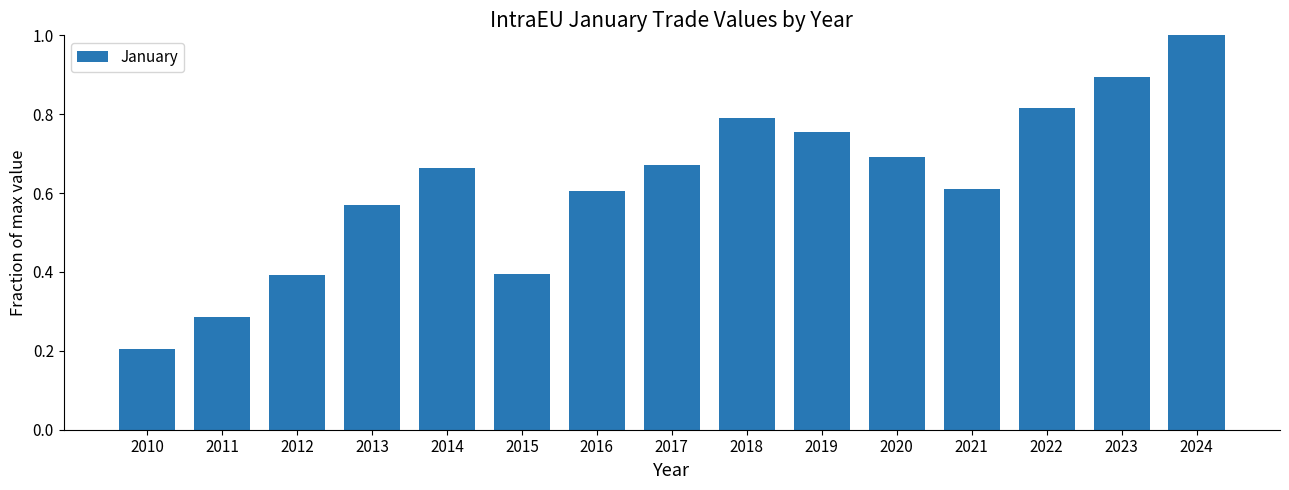

The value at 2023 is 0.9. True or false?

True